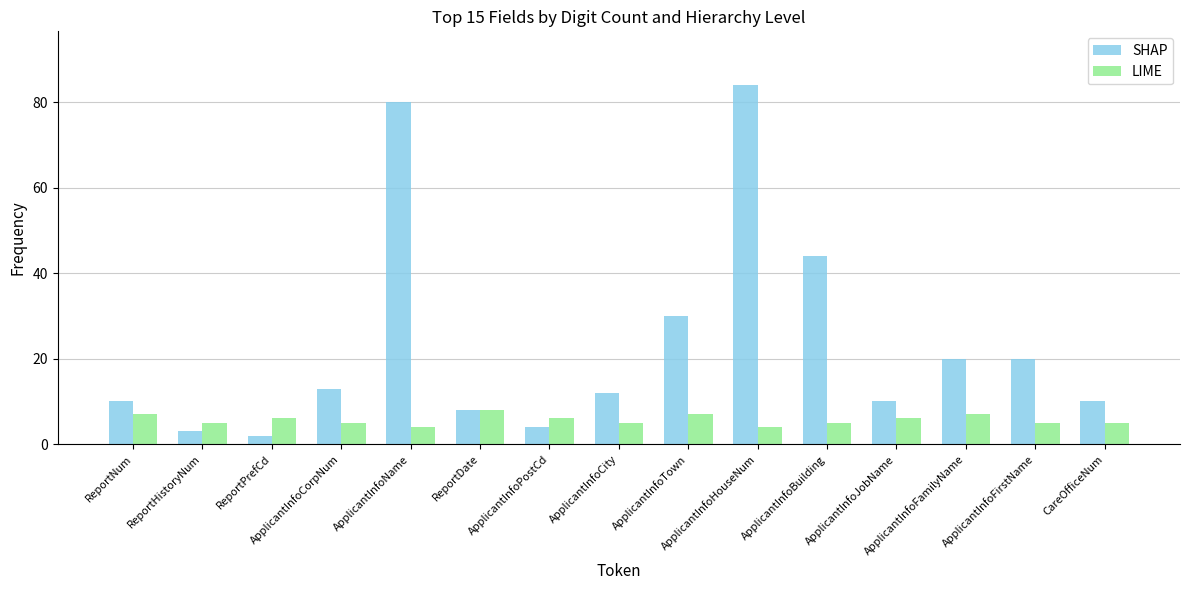

Where is SHAP nearest to the value 43?

ApplicantInfoBuilding